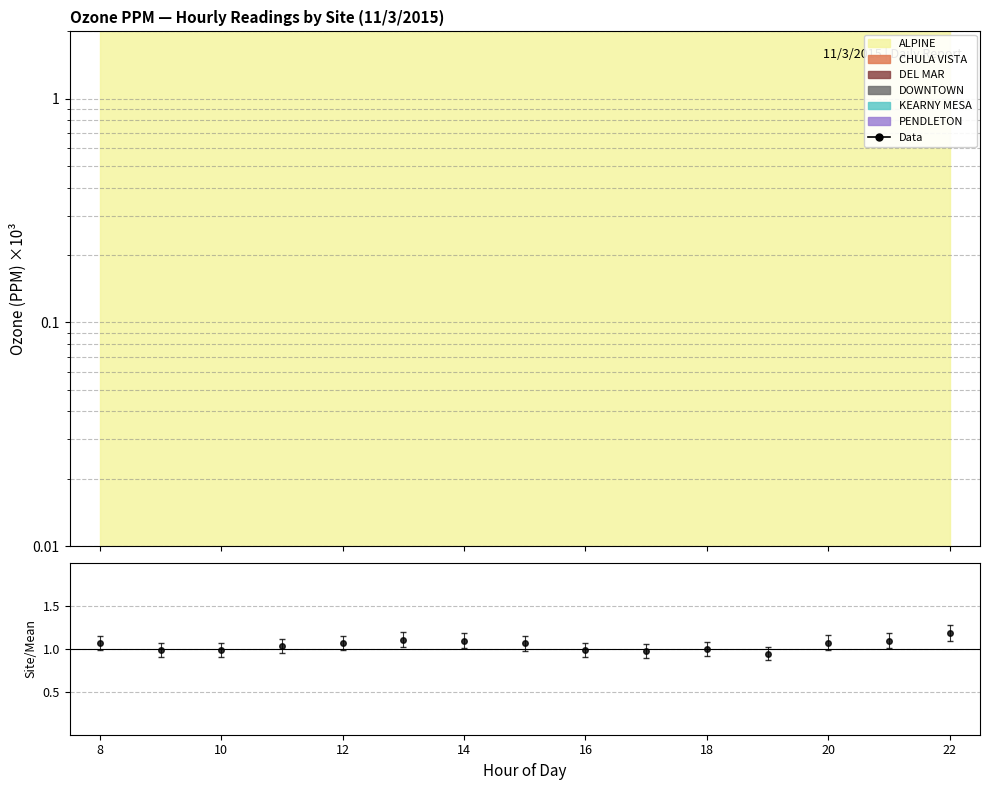

How many interior local peaks (higher than both neighbors) does the data have?

3